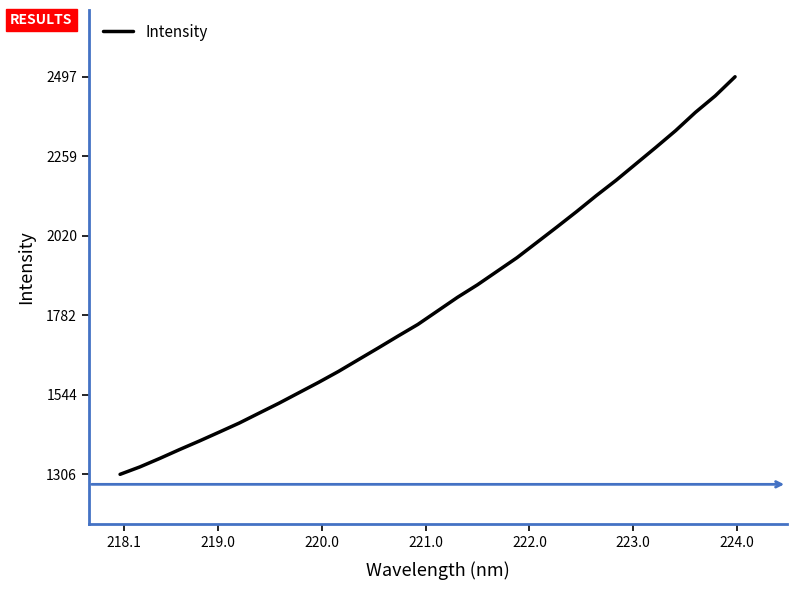

What is the maximum value shown in the chart?

2496.7